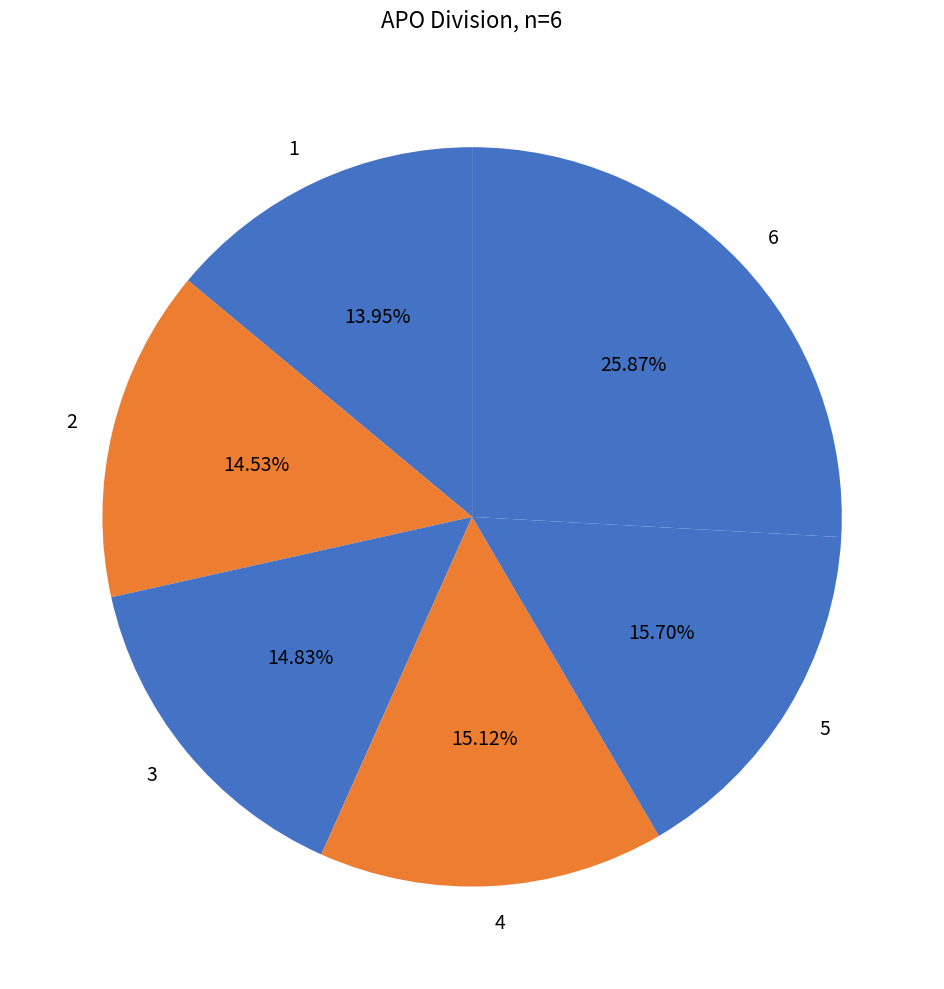

How many slices are in this pie chart?

6